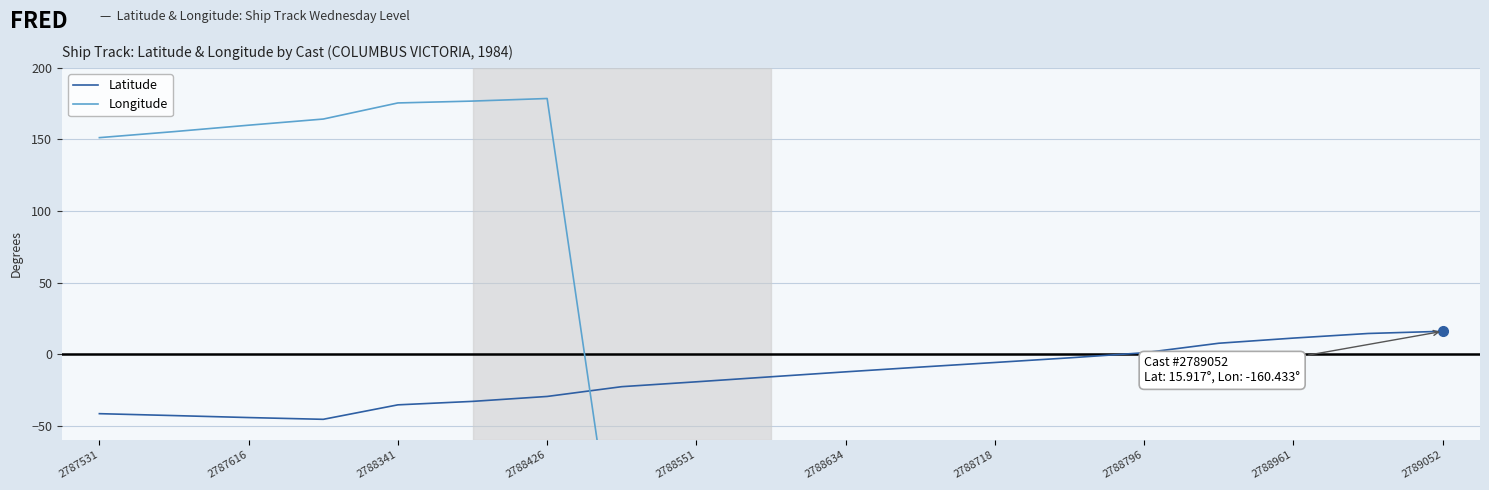

Does the chart display data point markers on the line(s)?

No